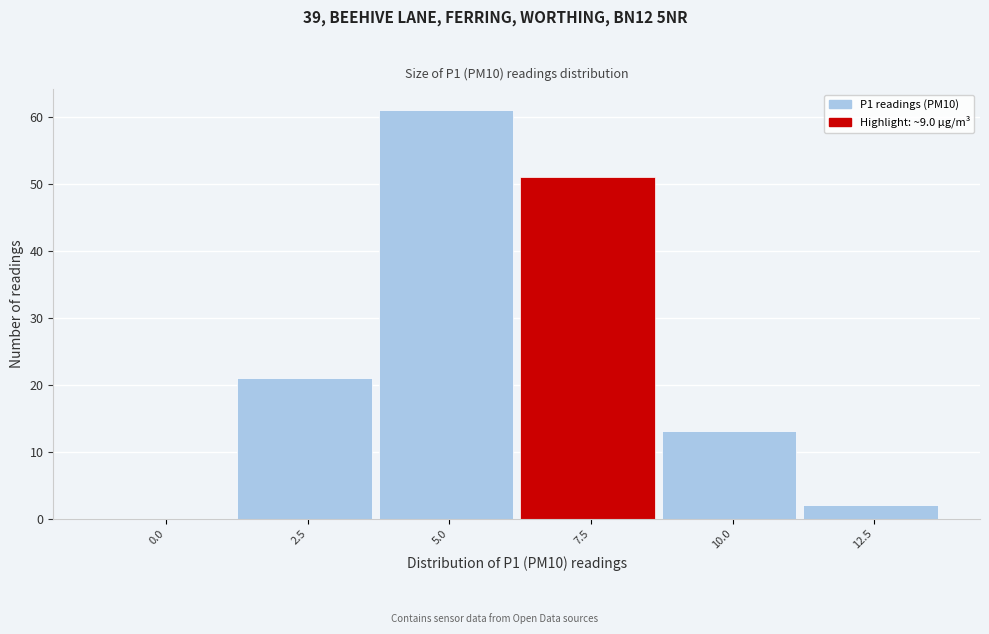

What is the greatest value displayed?

61